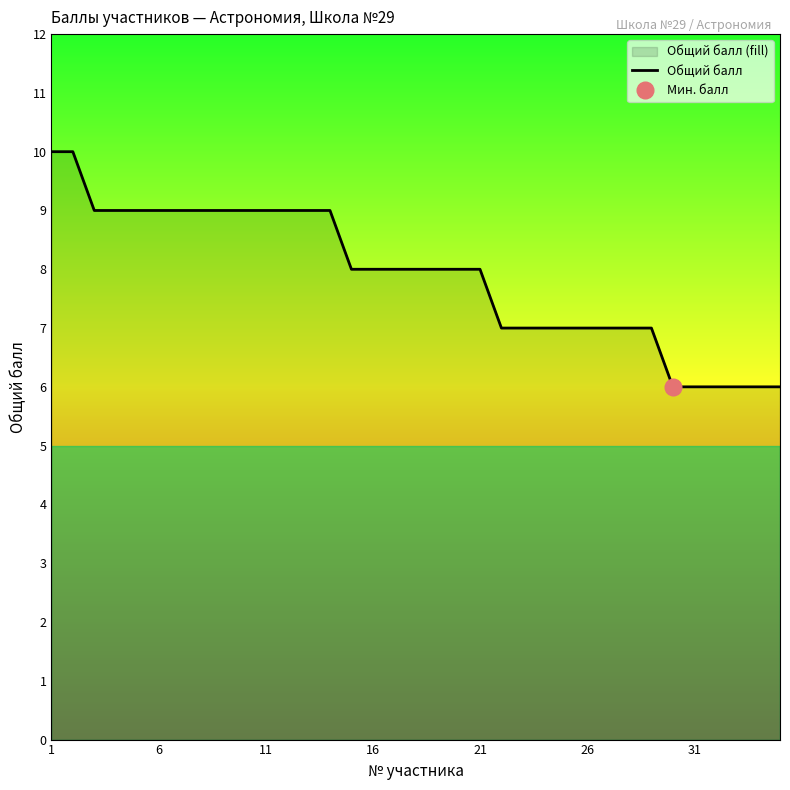

How many data points are above 8?

14